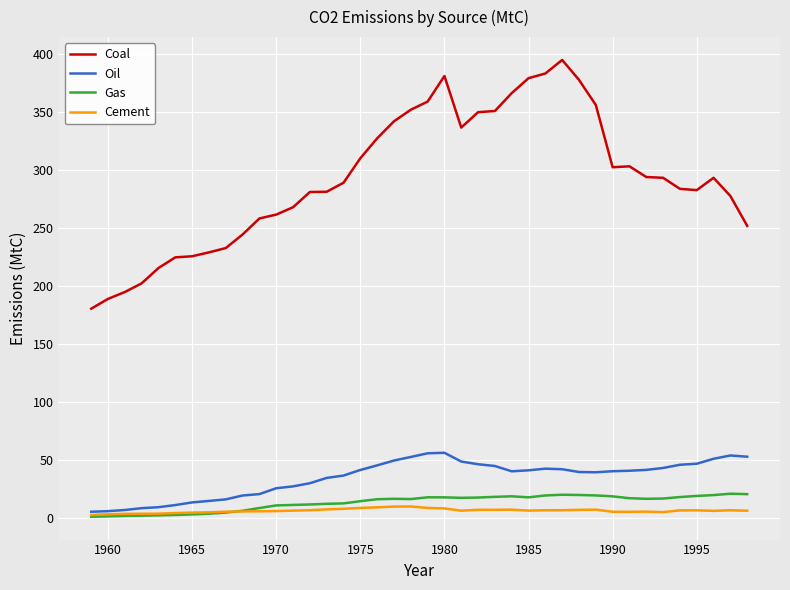

What is the highest value of the Gas series?

21.0